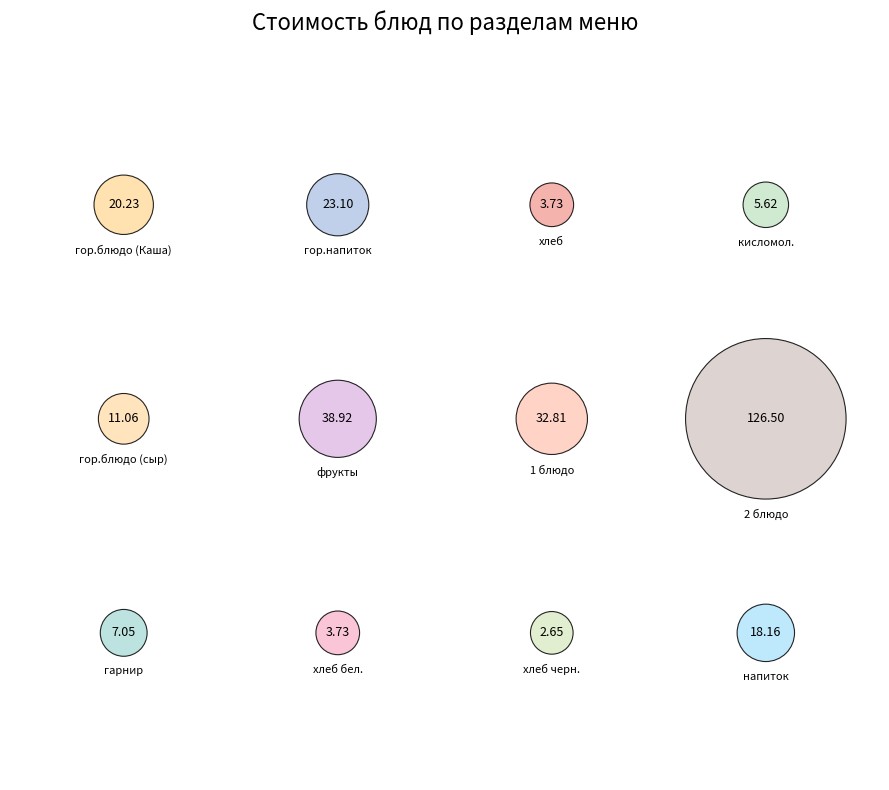

Approximately how many times larger is the value at хлеб compared to гор.блюдо (сыр)?

0.3